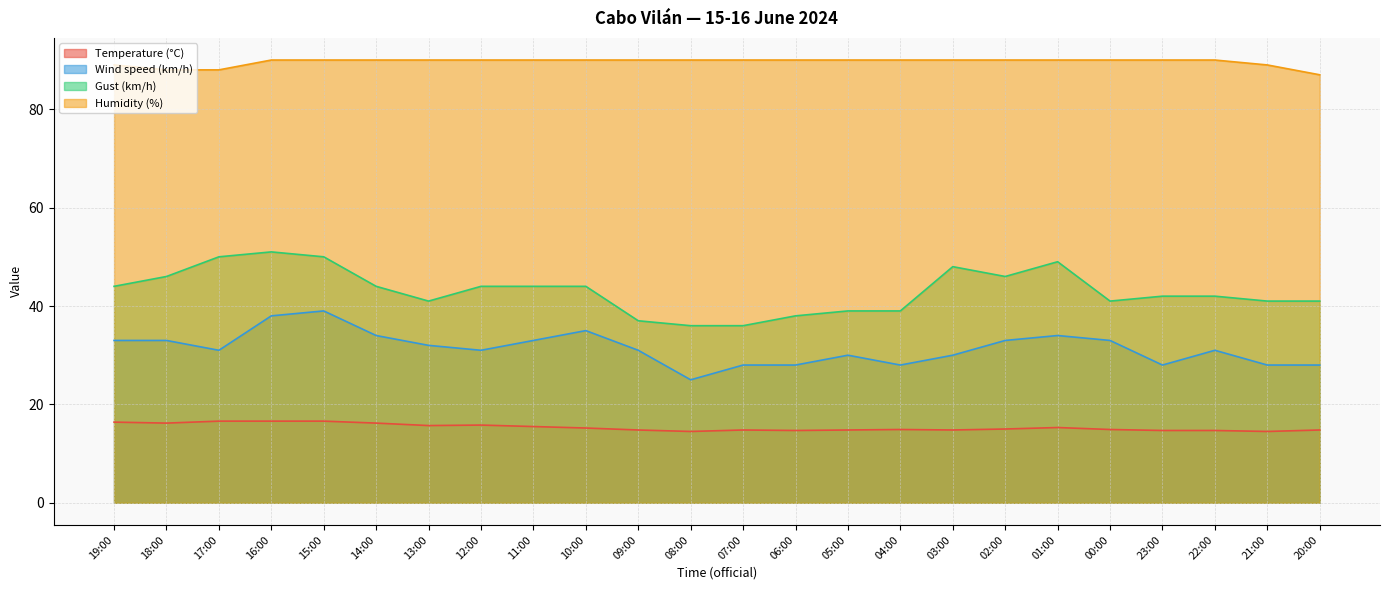

Does the chart display data point markers on the line(s)?

No